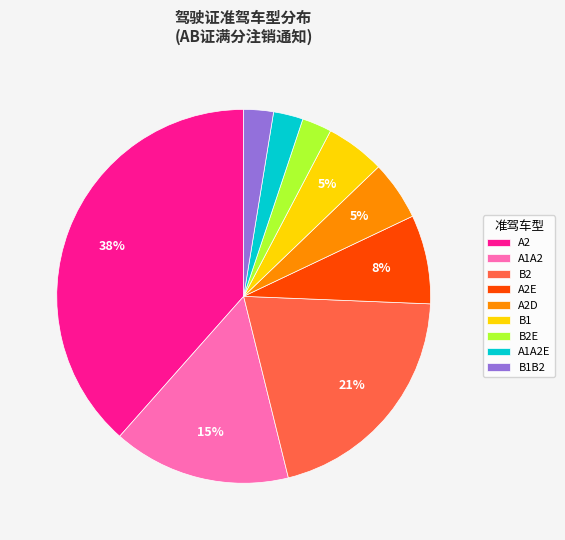

Is it true that A1A2 is 15% of the pie?

True